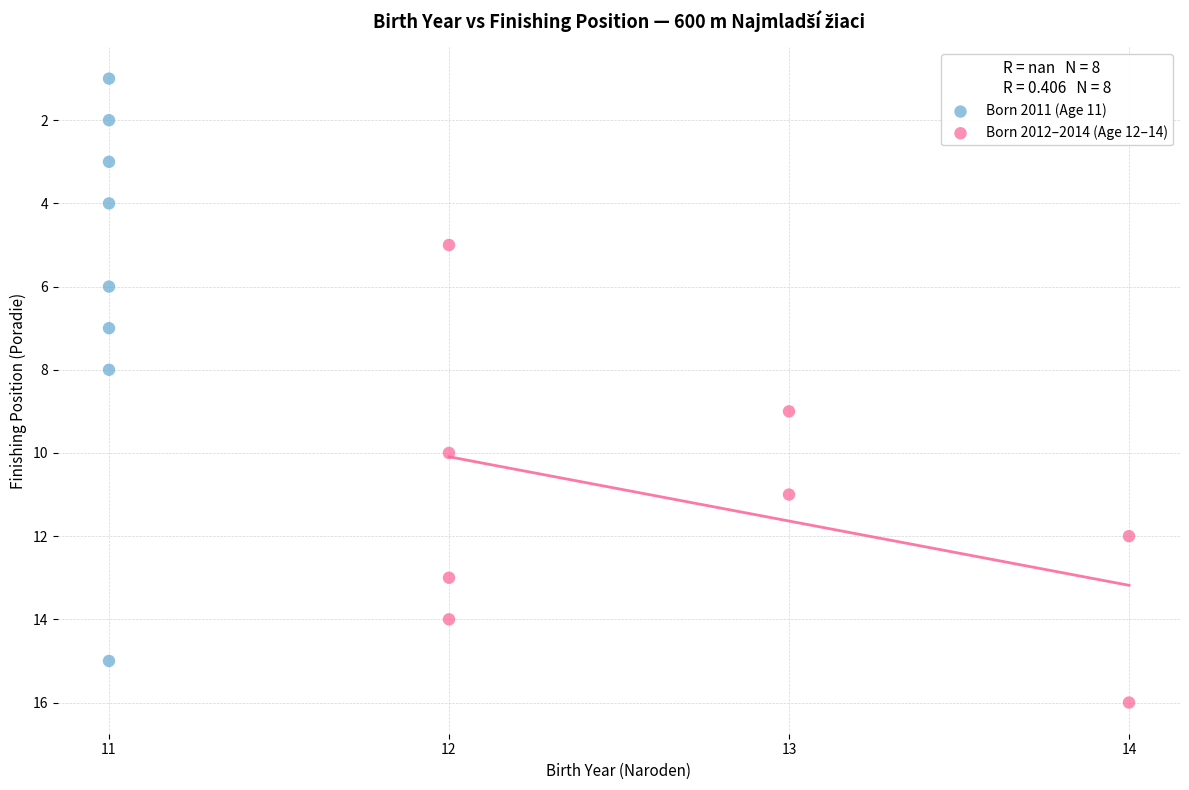

Which series contains the lowest Y value?

Born 2011 (Age 11)